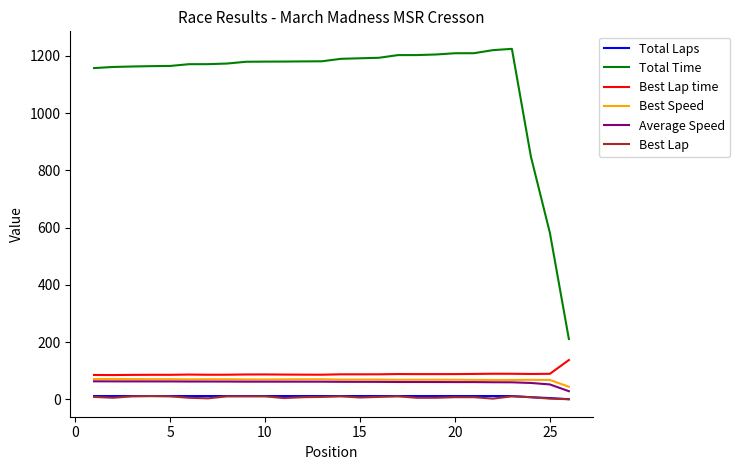

How many distinct data groups are displayed?

6